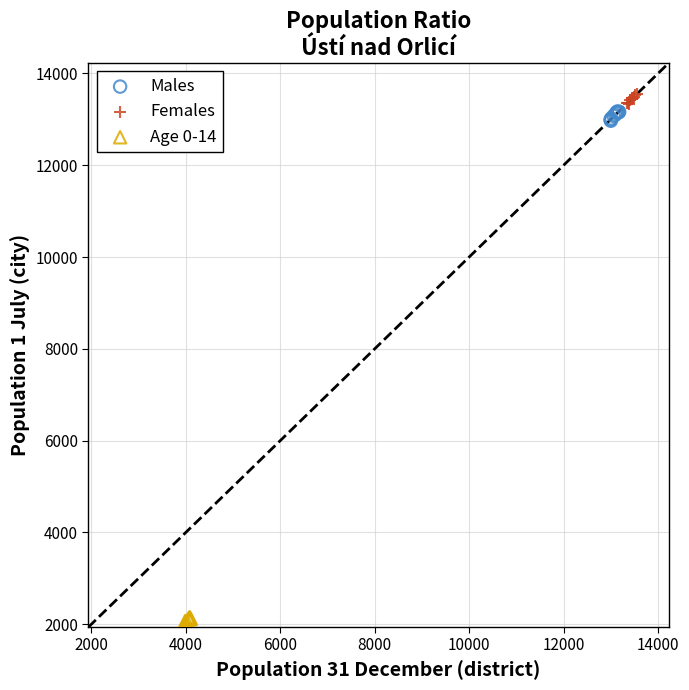

Which series contains the lowest Y value?

Age 0-14